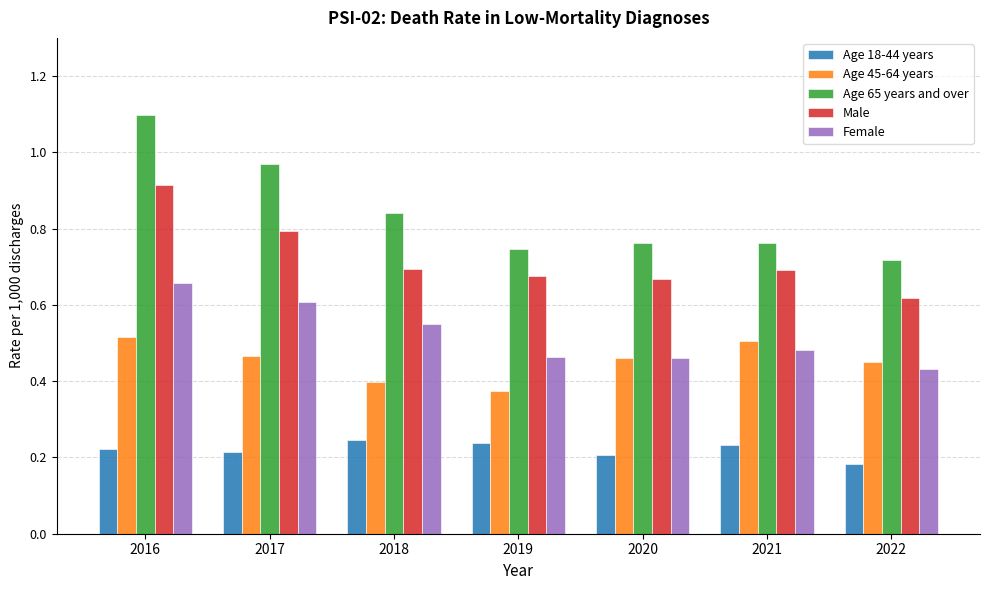

Is the value of Female at 2020 greater than the value of Age 18-44 years at 2017?

Yes